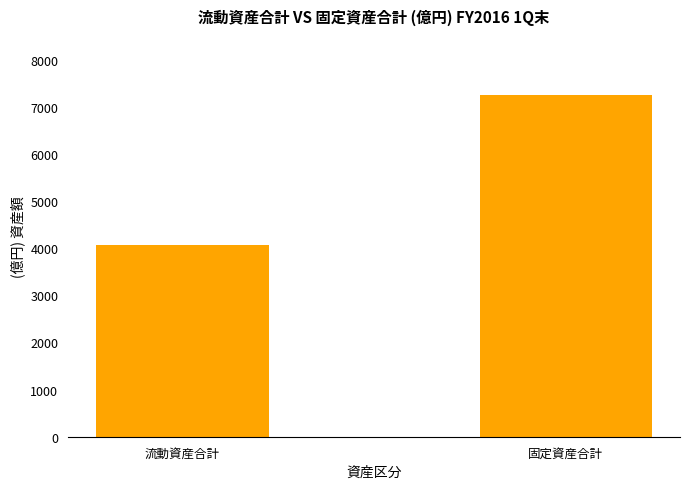

What is the average value?

5655